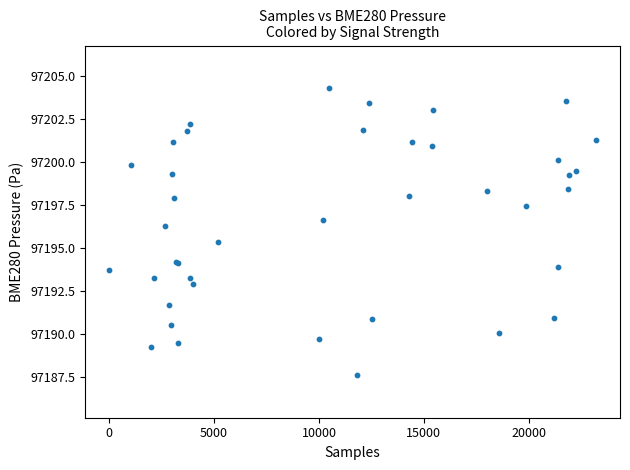

What Y value in the scatter plot is closest to 97195?

97195.3